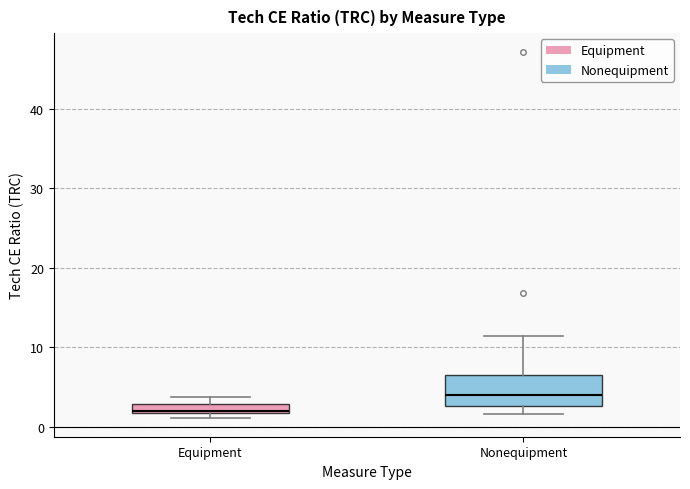

Where does the lower whisker of the box for Nonequipment end on the y-axis? The values are not printed on the chart, so give them approximately, as read against the axis.

2